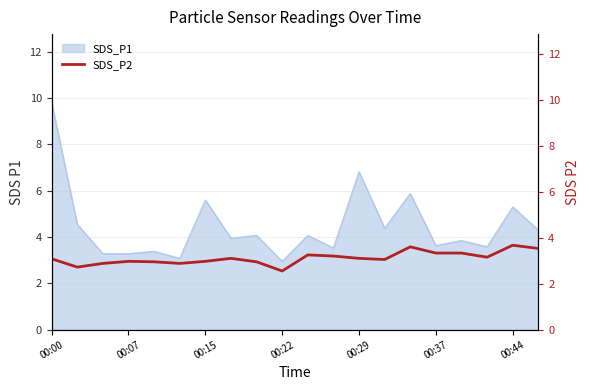

What is the value of the 9th point from the left?

3.0